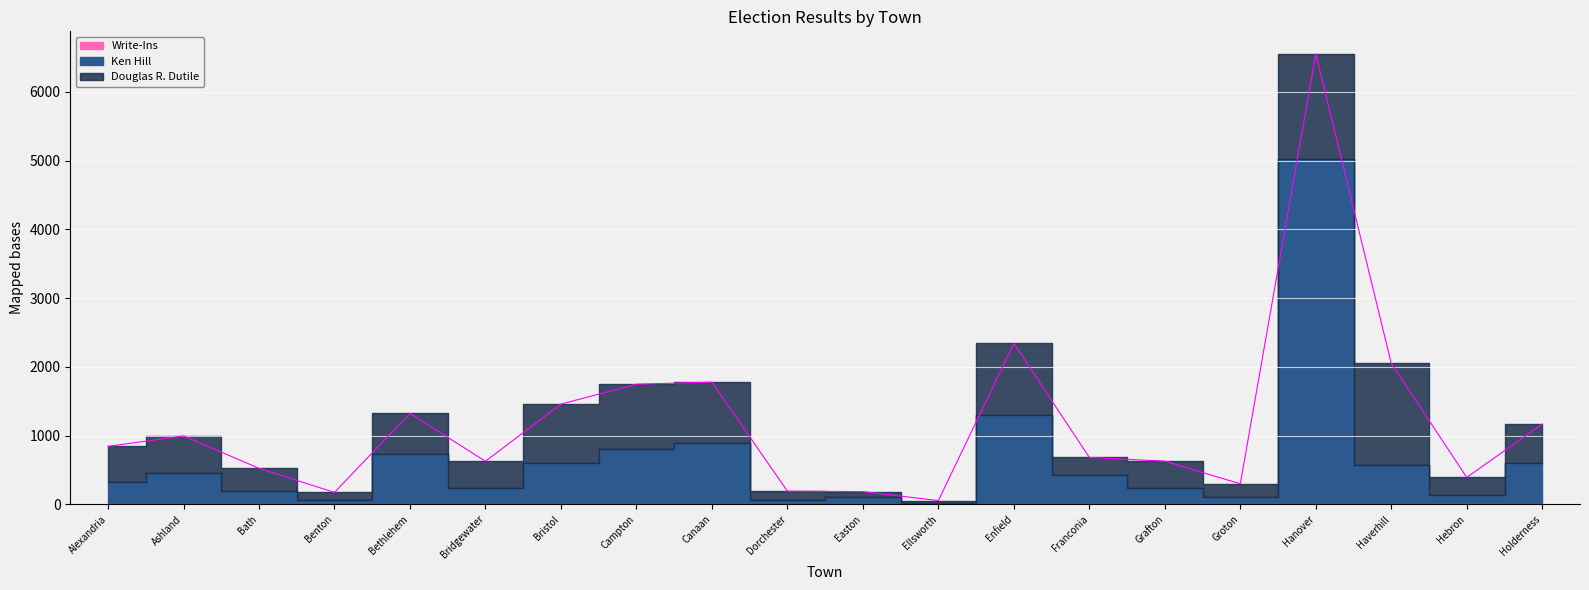

Between Bath and Holderness, which series saw the biggest shift?

Ken Hill